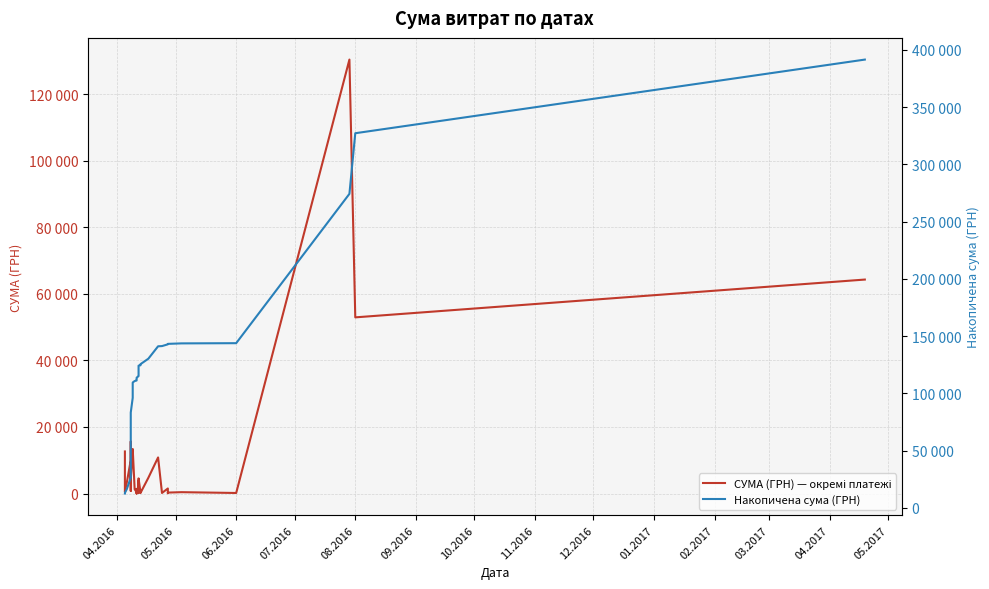

Which series has the largest total across all categories?

Накопичена сума (ГРН)